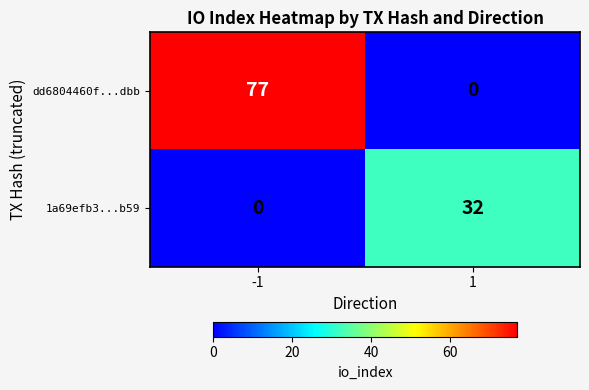

Is it true that 1a69efb3...b59 equals 32 at 1?

True